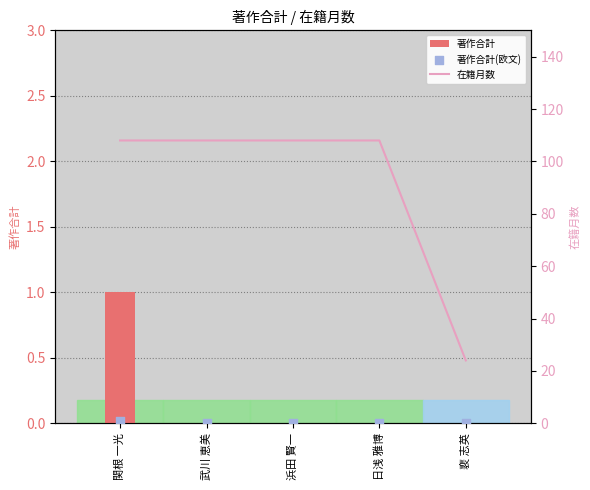

Which series has the largest total across all categories?

在籍月数